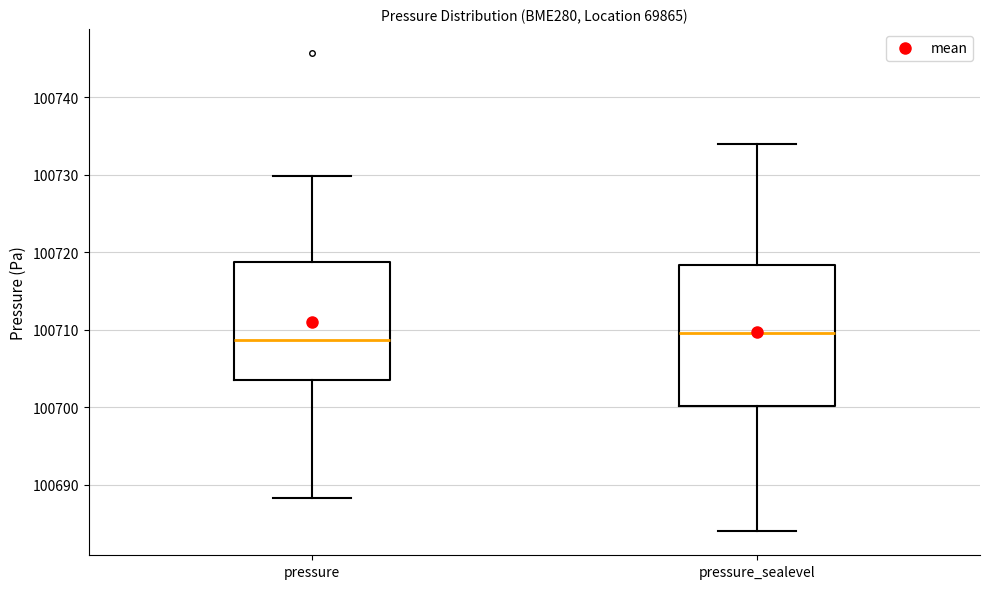

Reading left to right, transcribe this box plot: for each box, give where its median line is, the range the box spans, and where its two whiskers end, as read against the y-axis. The values are not printed on the chart, so give them approximately, as read against the axis.

pressure: median 100709, box 100704 to 100719, whiskers 100688 to 100730
pressure_sealevel: median 100710, box 100700 to 100718, whiskers 100684 to 100734